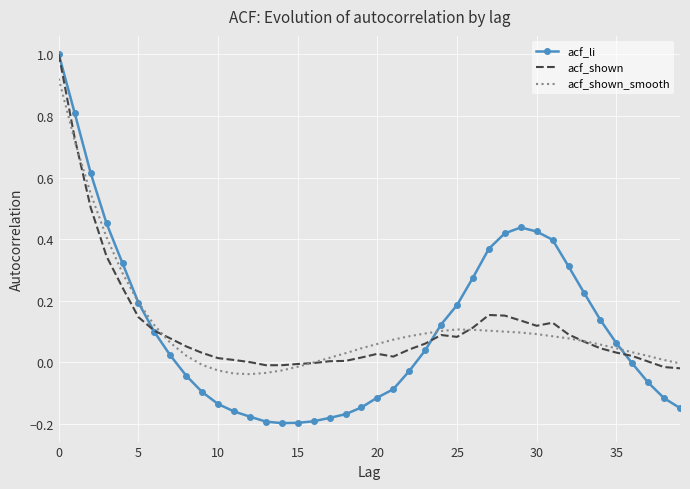

How many series are shown in this chart?

3